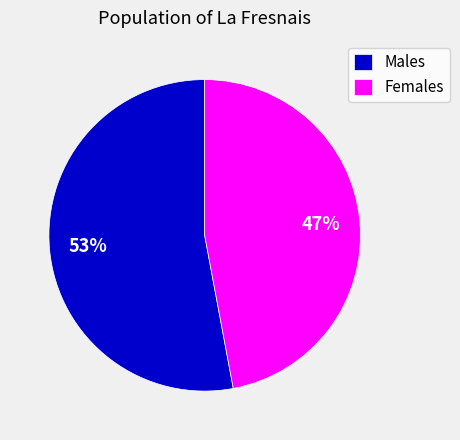

What is the largest slice in the pie chart?

Males